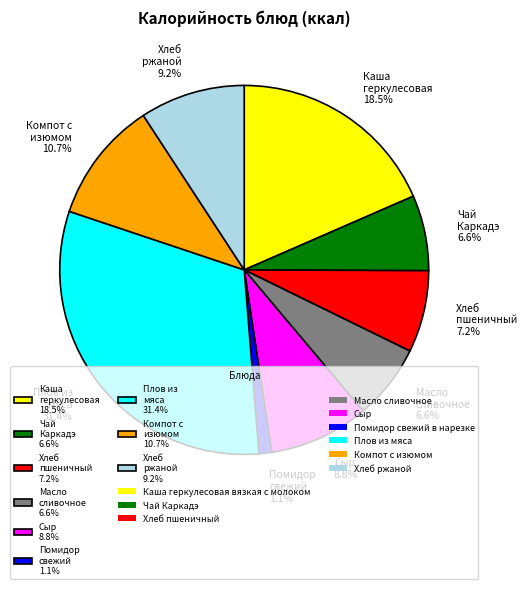

Is there any slice that represents more than half of the pie?

No